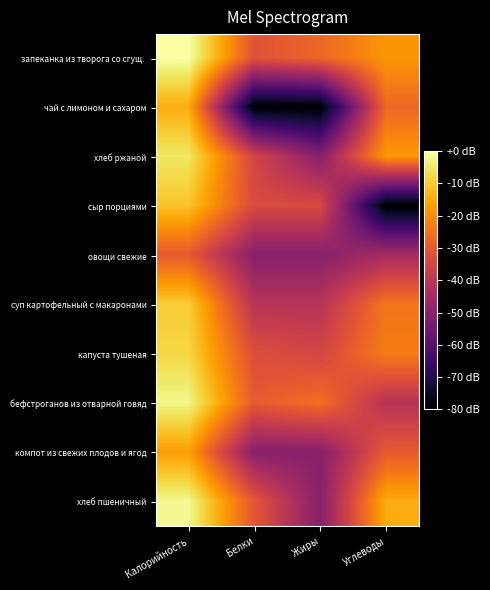

Which has a higher value, Жиры or Белки?

Жиры